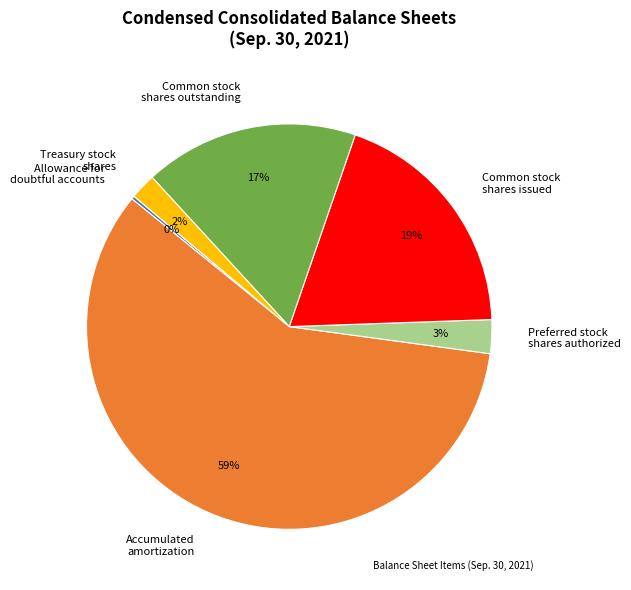

Between Treasury stock shares and Common stock shares issued, which is larger?

Common stock shares issued